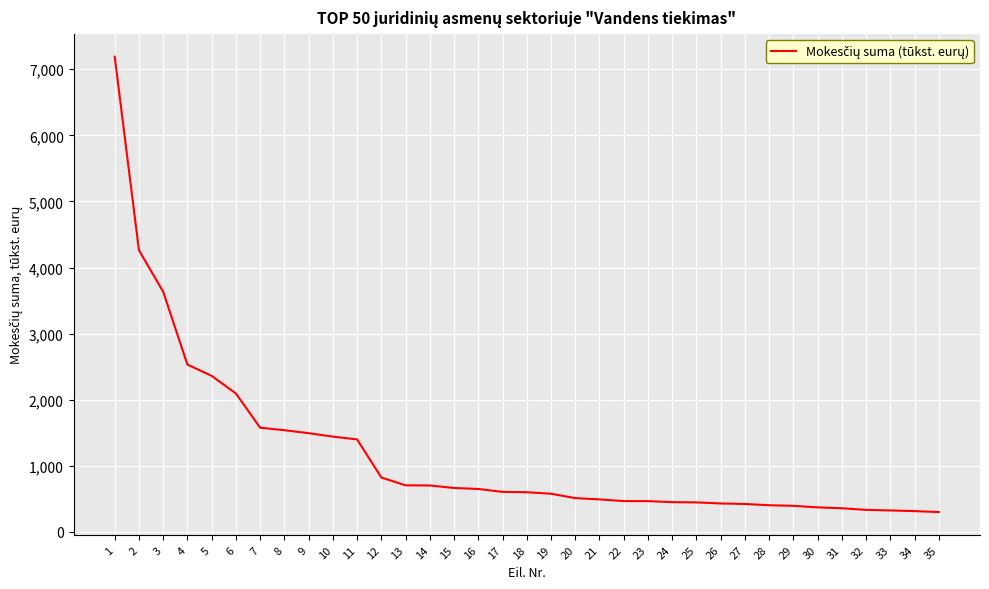

Approximately how many times larger is the value at 22 compared to 18?

0.8